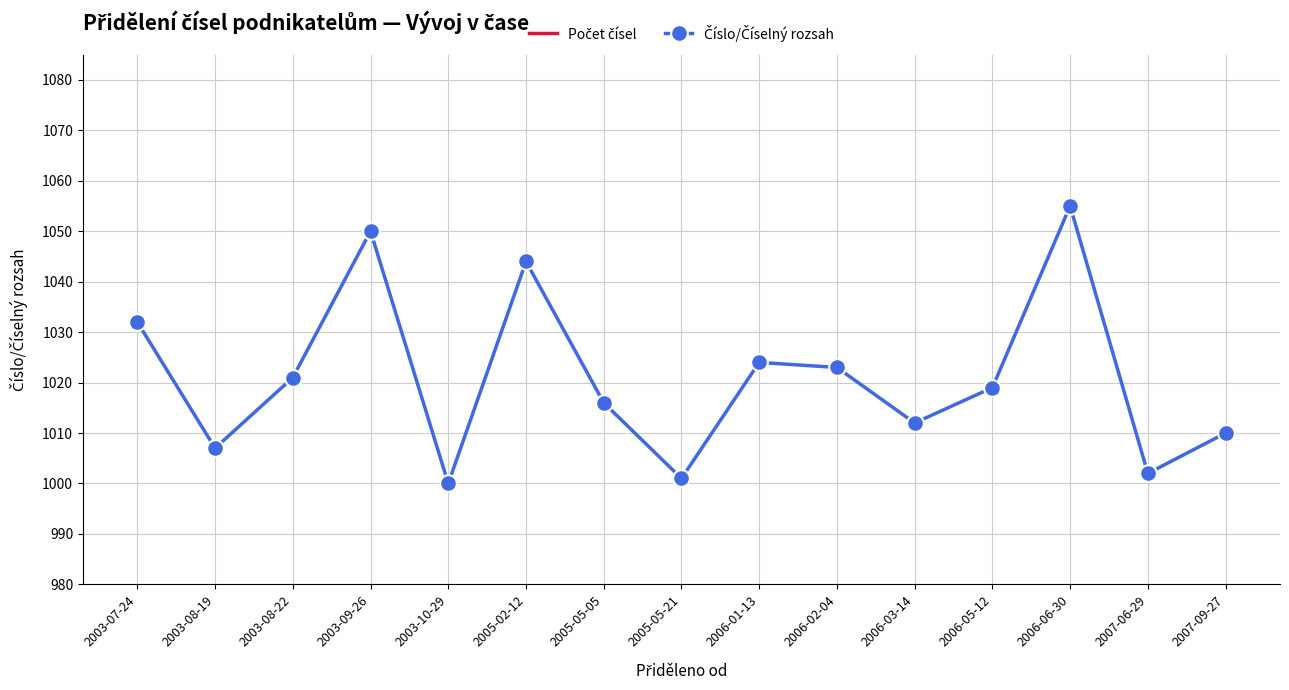

Reading left to right, extract all data points from this chart.

Počet čísel: 1	1	1	1	1	1	1	1	1	1	1	1	1	1	1
Číslo/Číselný rozsah: 1032	1007	1021	1050	1000	1044	1016	1001	1024	1023	1012	1019	1055	1002	1010